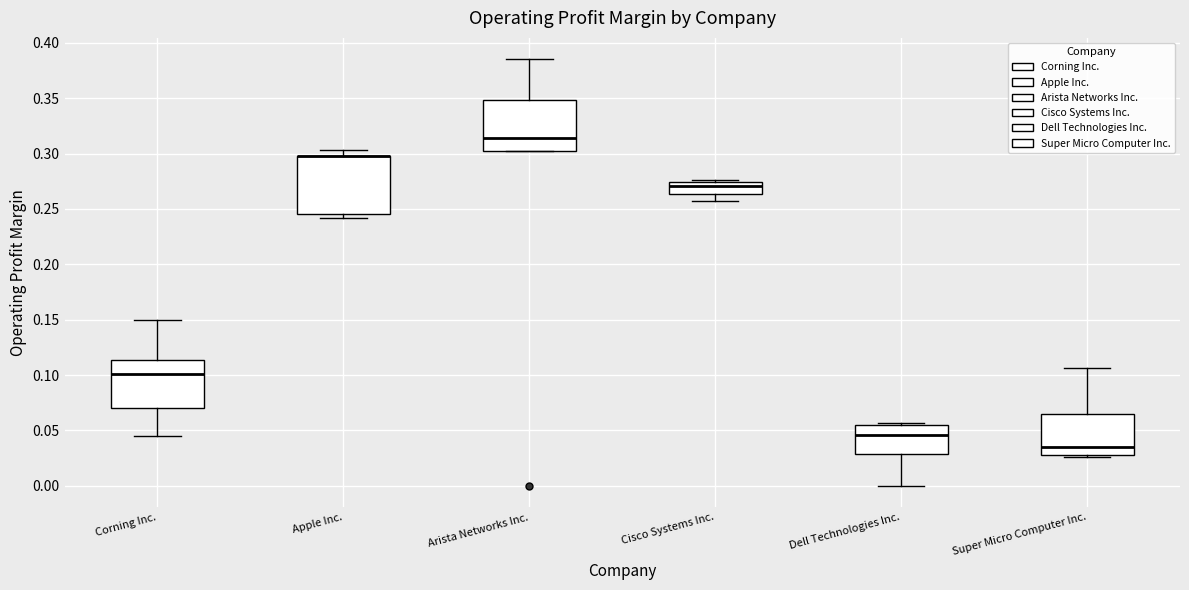

Reading left to right, transcribe this box plot: for each box, give where its median line is, the range the box spans, and where its two whiskers end, as read against the y-axis. The values are not printed on the chart, so give them approximately, as read against the axis.

Corning Inc.: median 0.100, box 0.070 to 0.115, whiskers 0.045 to 0.150
Apple Inc.: median 0.300 (drawn on the box's upper edge), box 0.245 to 0.300, whiskers 0.240 to 0.305
Arista Networks Inc.: median 0.315, box 0.300 to 0.350, whiskers 0.300 to 0.385
Cisco Systems Inc.: median 0.270, box 0.265 to 0.275, whiskers 0.260 to 0.275 (just above the box's upper edge)
Dell Technologies Inc.: median 0.045, box 0.030 to 0.055, whiskers 0.000 to 0.055 (just above the box's upper edge)
Super Micro Computer Inc.: median 0.035, box 0.030 to 0.065, whiskers 0.025 to 0.105